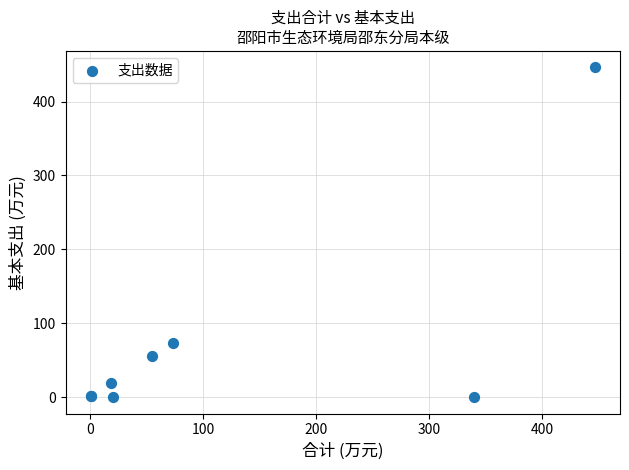

What Y value in the scatter plot is closest to 223?

73.2